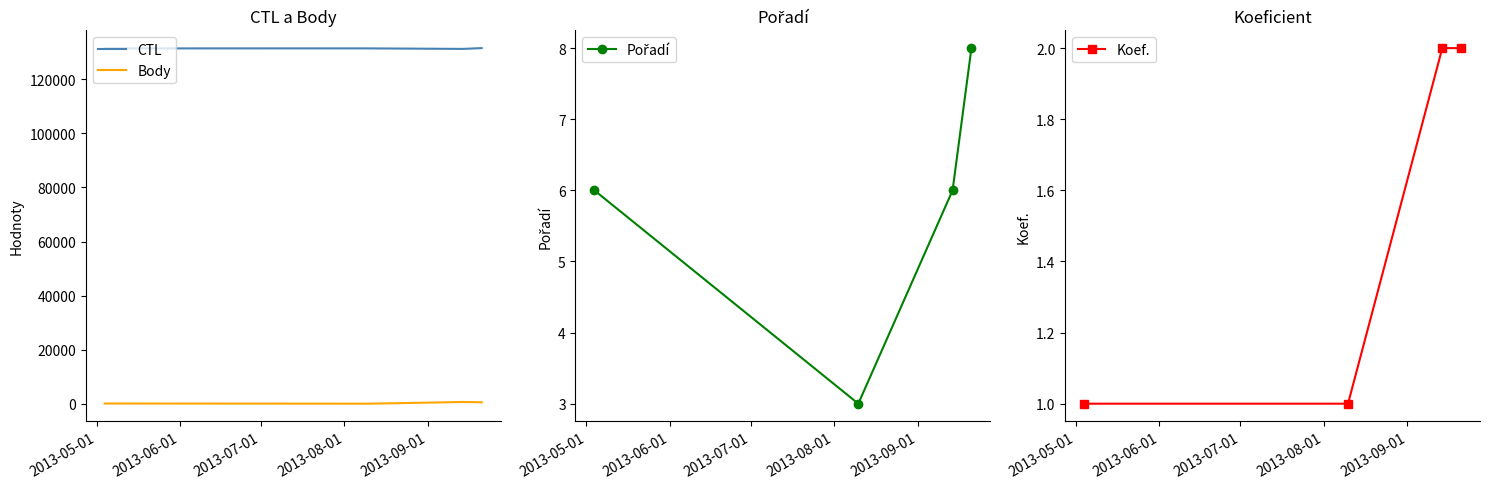

The Body series shows 417 at 2013-07-01. True or false?

False